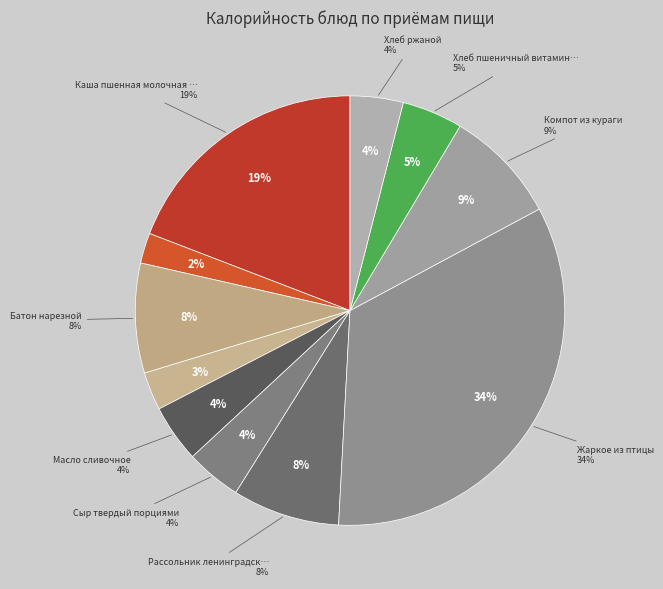

The Батон нарезной slice represents 2% of the pie. True or false?

False